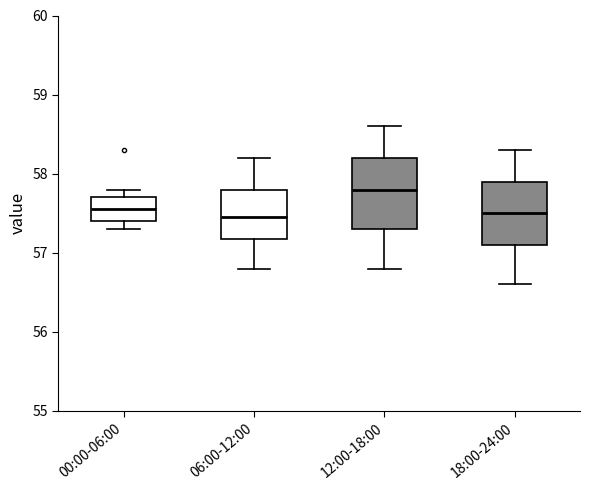

Where does the median line of the box for 12:00-18:00 sit on the y-axis? The values are not printed on the chart, so give them approximately, as read against the axis.

57.8